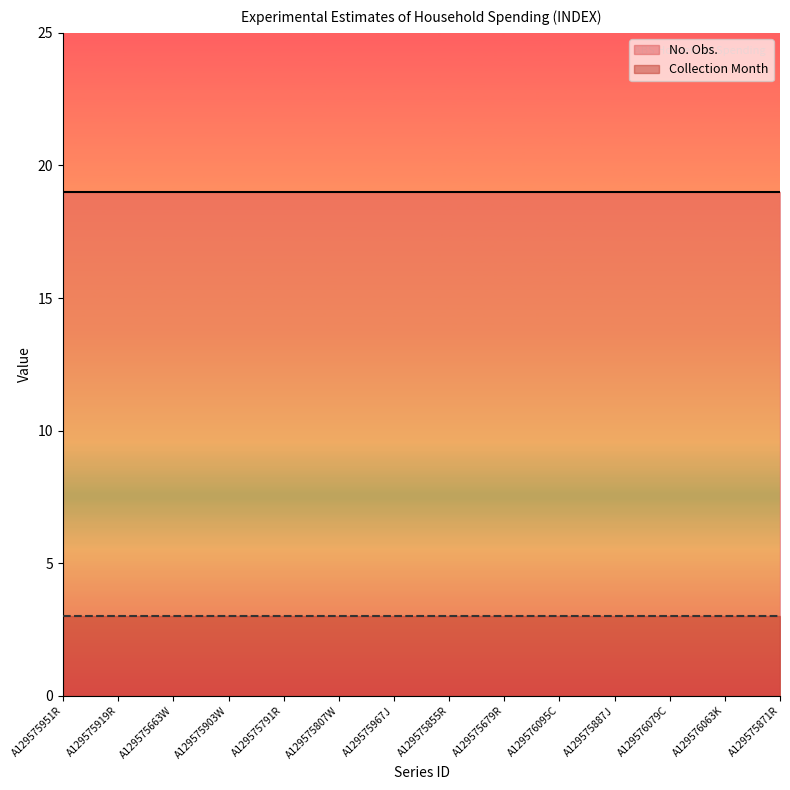

Which category has the highest value in the No. Obs. series?

A129575951R